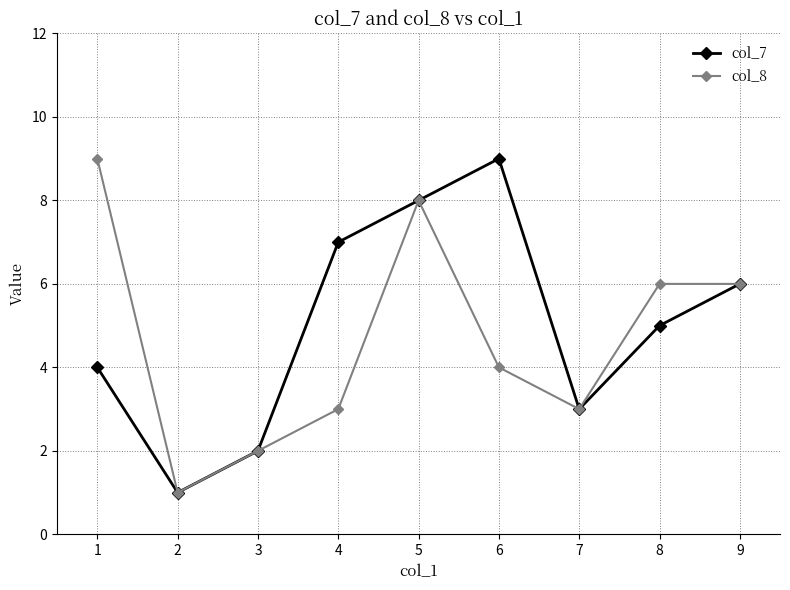

Is the value of col_7 at 8 greater than the value of col_8 at 6?

Yes